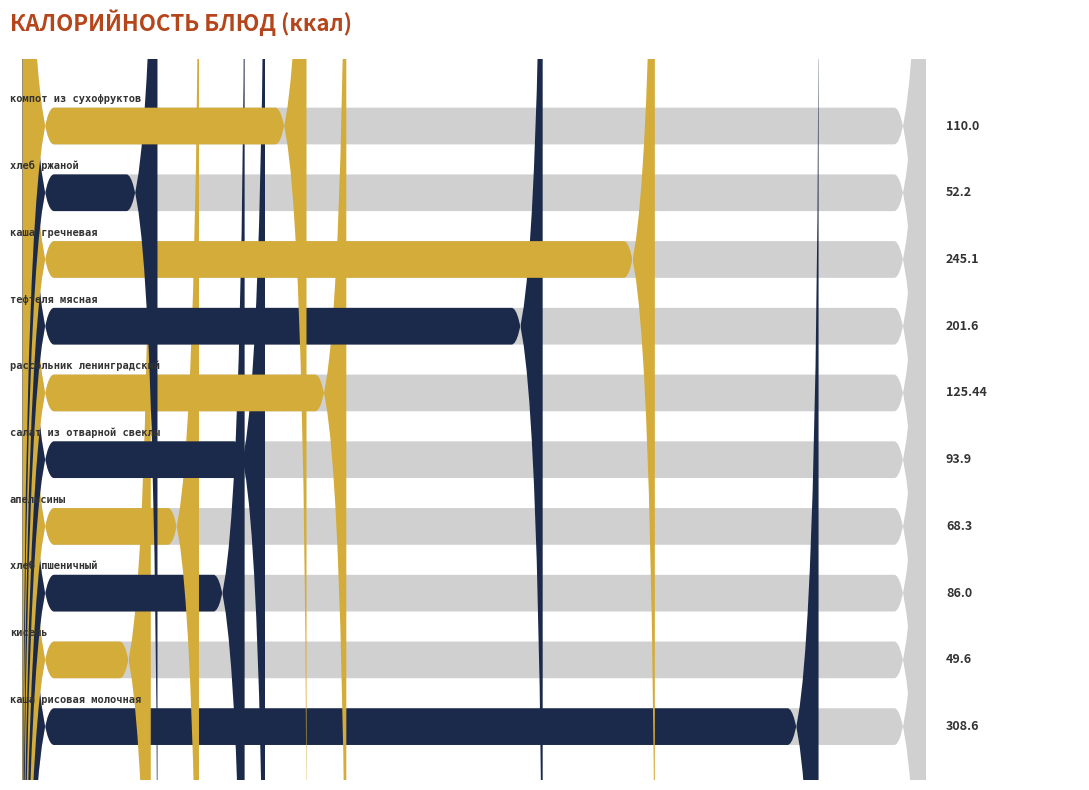

Reading right to left, extract all data points from this chart.

Калорийность: компот из сухофруктов=110.0	хлеб ржаной=52.2	каша гречневая=245.1	тефтеля мясная=201.6	рассольник ленинградский=125.4	салат из отварной свеклы=93.9	апельсины=68.3	хлеб пшеничный=86.0	кисель=49.6	каша рисовая молочная=308.6
Белки: компот из сухофруктов=10.0	хлеб ржаной=2.4	каша гречневая=4.4	тефтеля мясная=10.4	рассольник ленинградский=12.0	салат из отварной свеклы=1.4	апельсины=1.2	хлеб пшеничный=2.0	кисель=0.0	каша рисовая молочная=7.7
Жиры: компот из сухофруктов=0.0	хлеб ржаной=0.0	каша гречневая=7.0	тефтеля мясная=15.0	рассольник ленинградский=23.0	салат из отварной свеклы=6.1	апельсины=0.4	хлеб пшеничный=1.0	кисель=0.0	каша рисовая молочная=10.0
Углеводы: компот из сухофруктов=35.0	хлеб ржаной=10.0	каша гречневая=46.0	тефтеля мясная=12.0	рассольник ленинградский=12.0	салат из отварной свеклы=10.2	апельсины=14.4	хлеб пшеничный=17.0	кисель=15.3	каша рисовая молочная=68.9